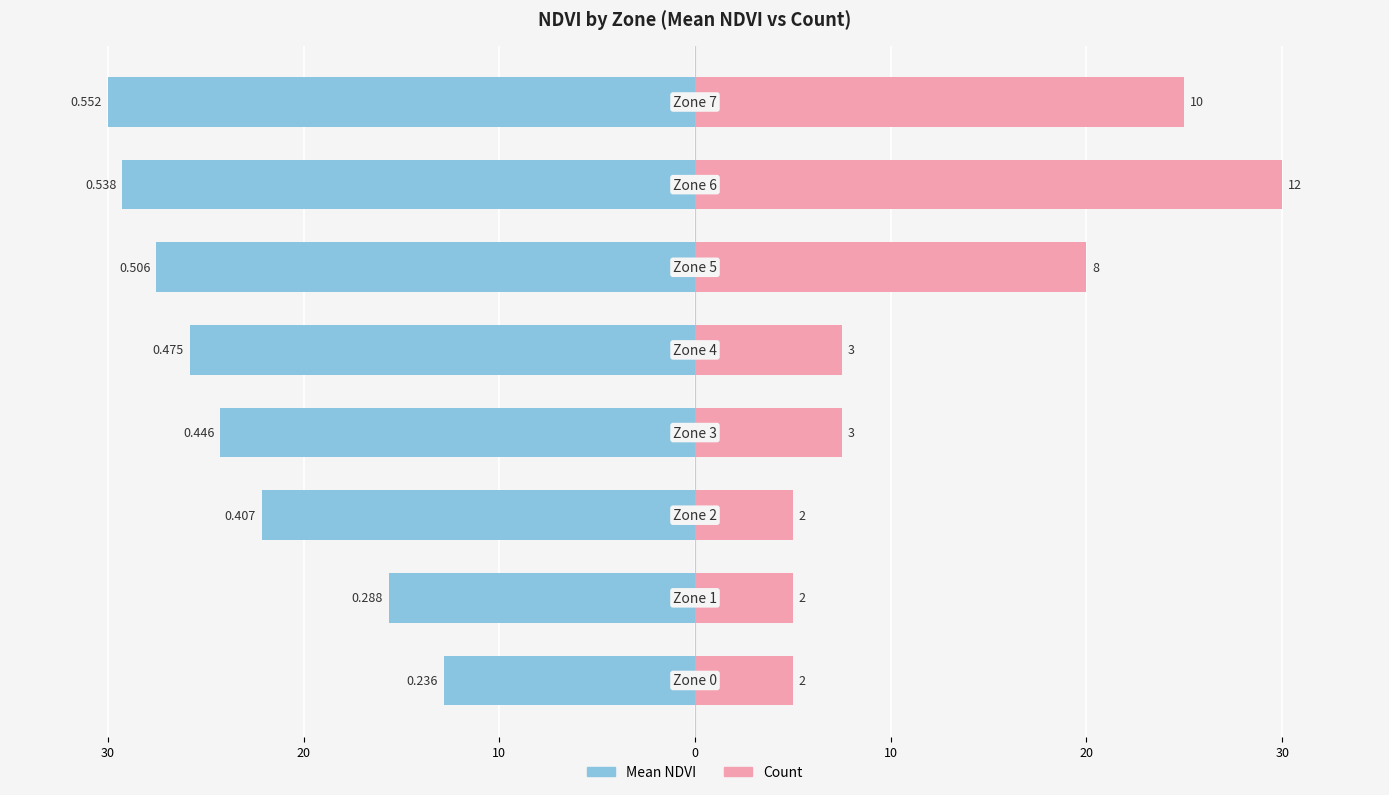

The Count series shows 7.5 at 10. True or false?

True